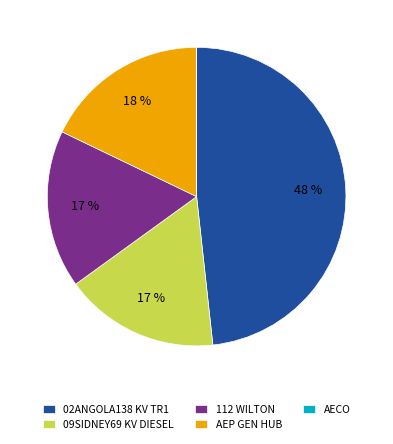

To the nearest percent, what is the average slice percentage?

20%